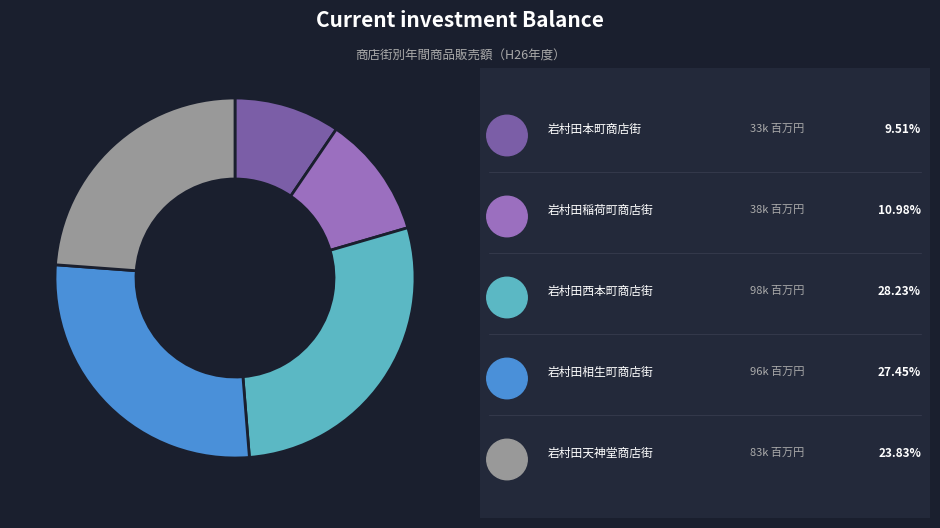

Is there any slice that represents more than half of the pie?

No